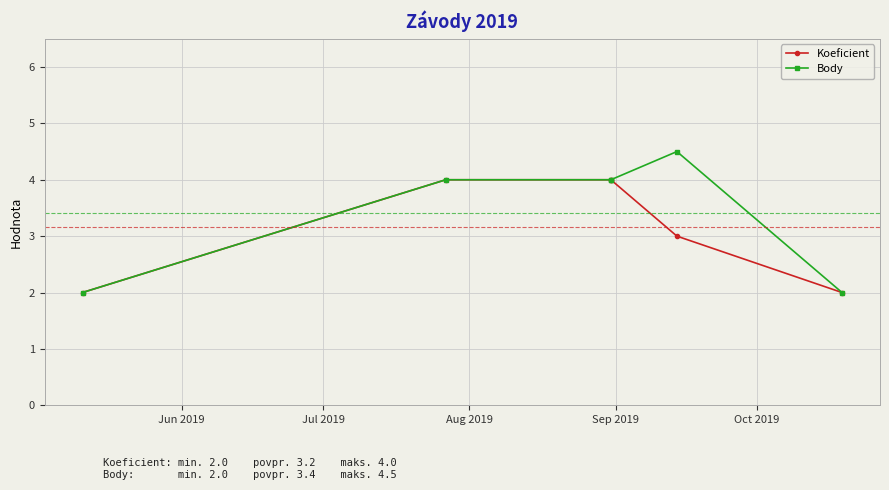

Rank the series by their maximum value, from lowest to highest.

Koeficient, Body